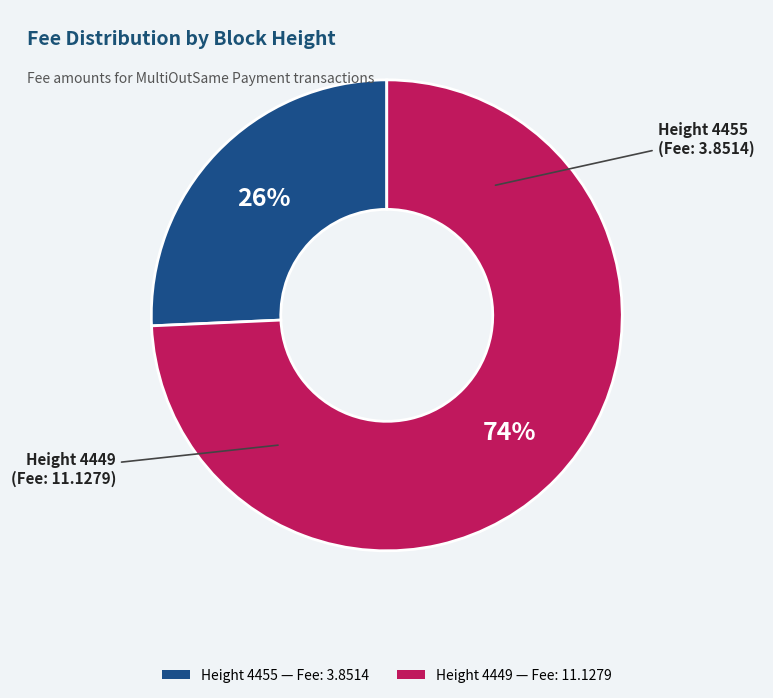

Is there a majority slice in this chart?

Yes